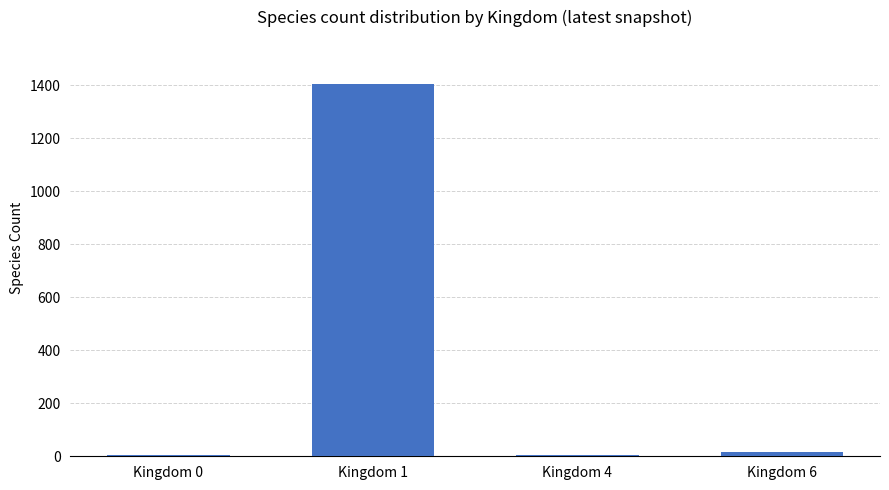

What is the greatest value displayed?

1403